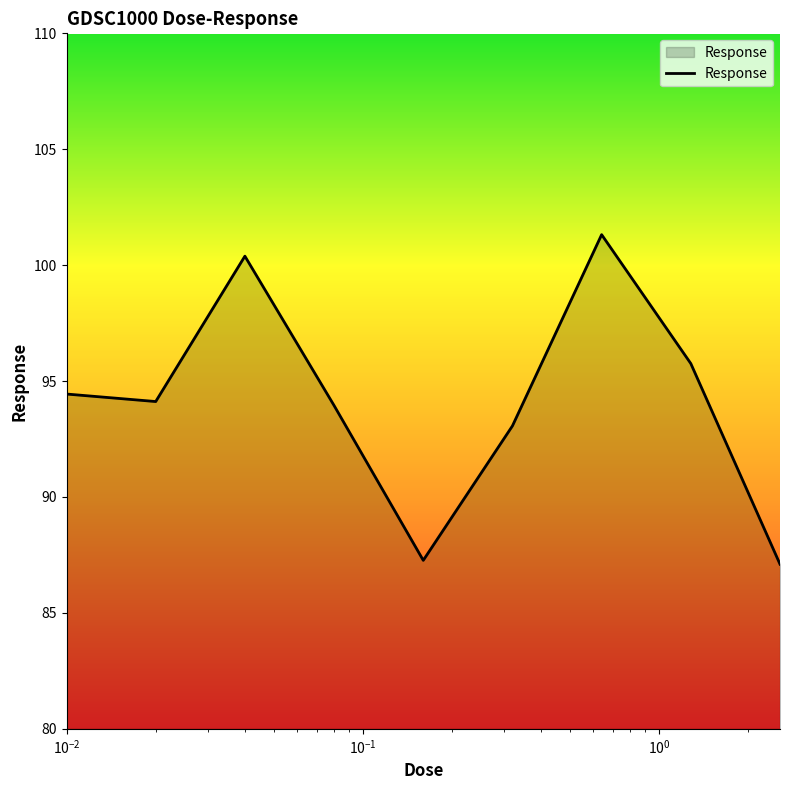

What is the difference between the maximum and minimum values?

14.2